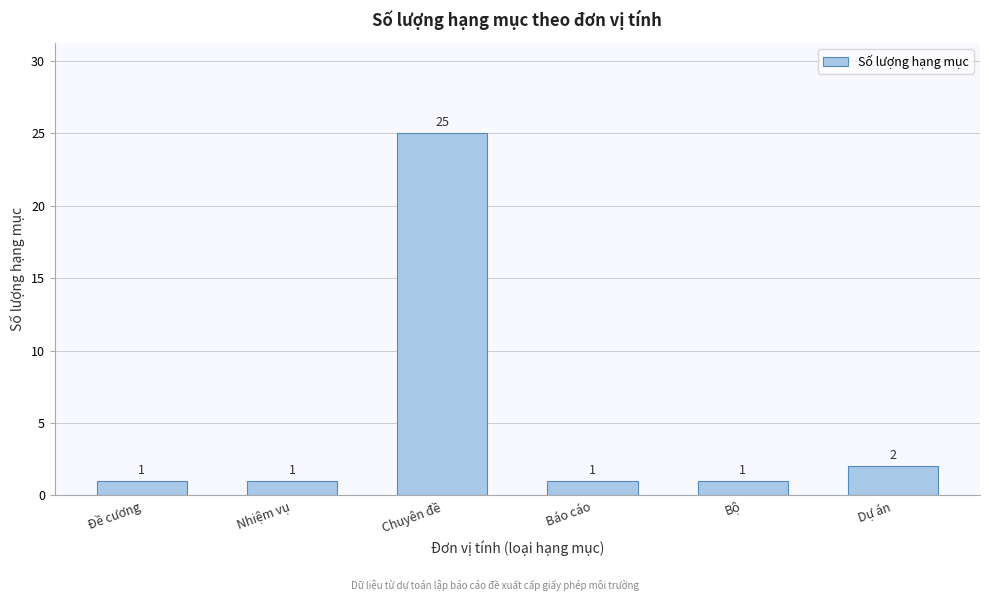

Reading right to left, extract all data points from this chart.

2	1	1	25	1	1